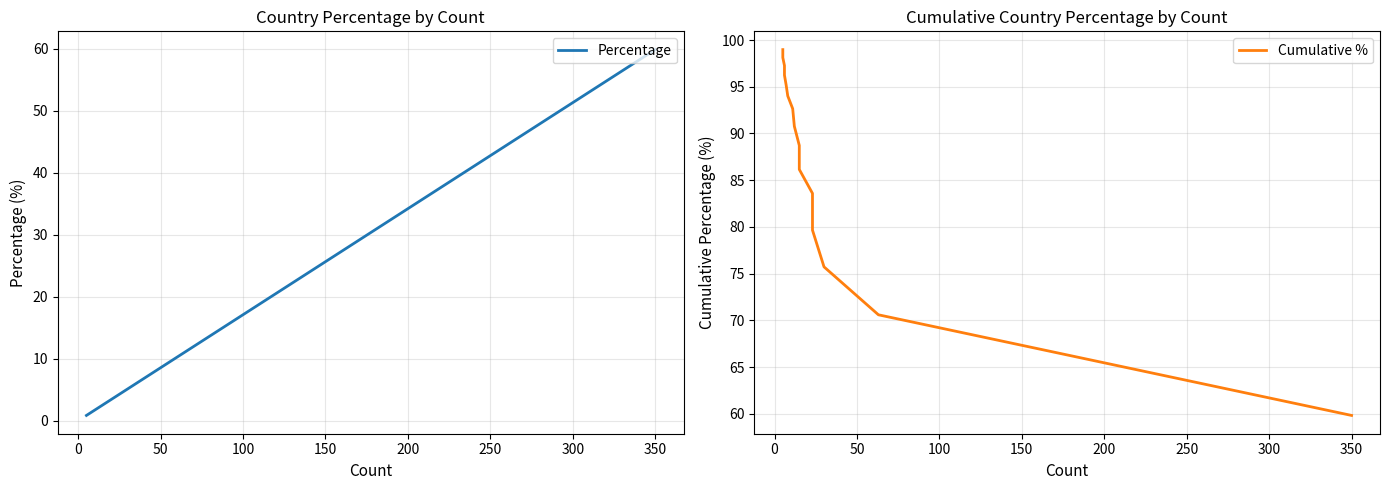

Rank the series at 300 from highest to lowest value.

Cumulative %, Percentage